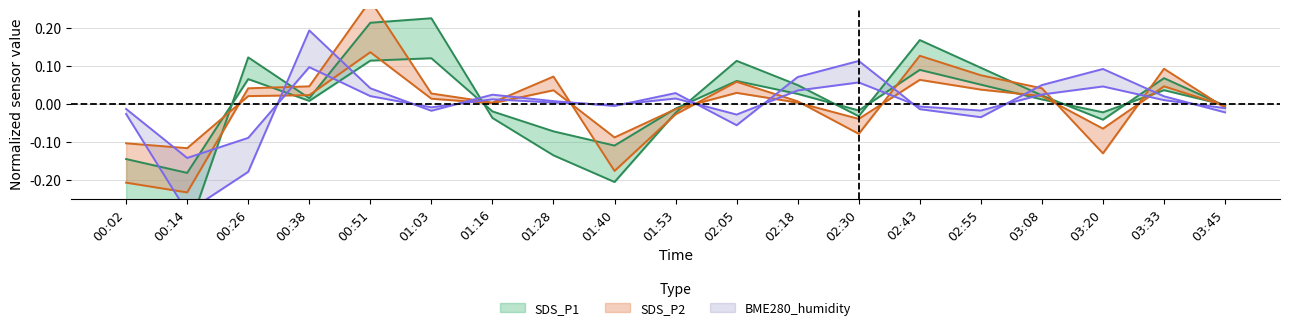

True or false: SDS_P2 has a value of 0.0 at 00:38.

False